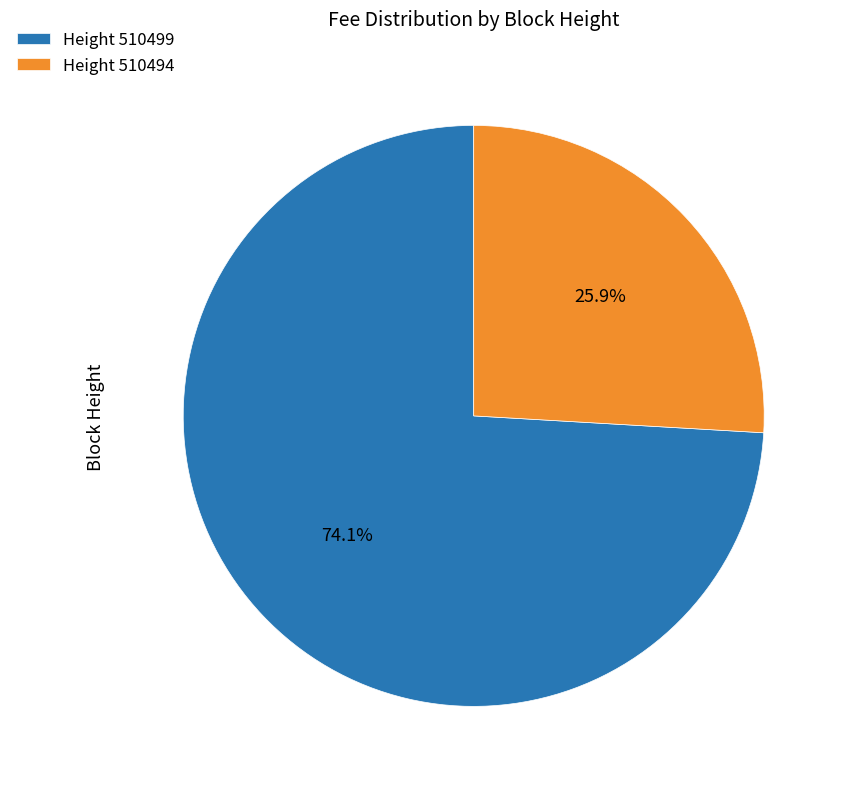

Count the number of slices in the pie.

2